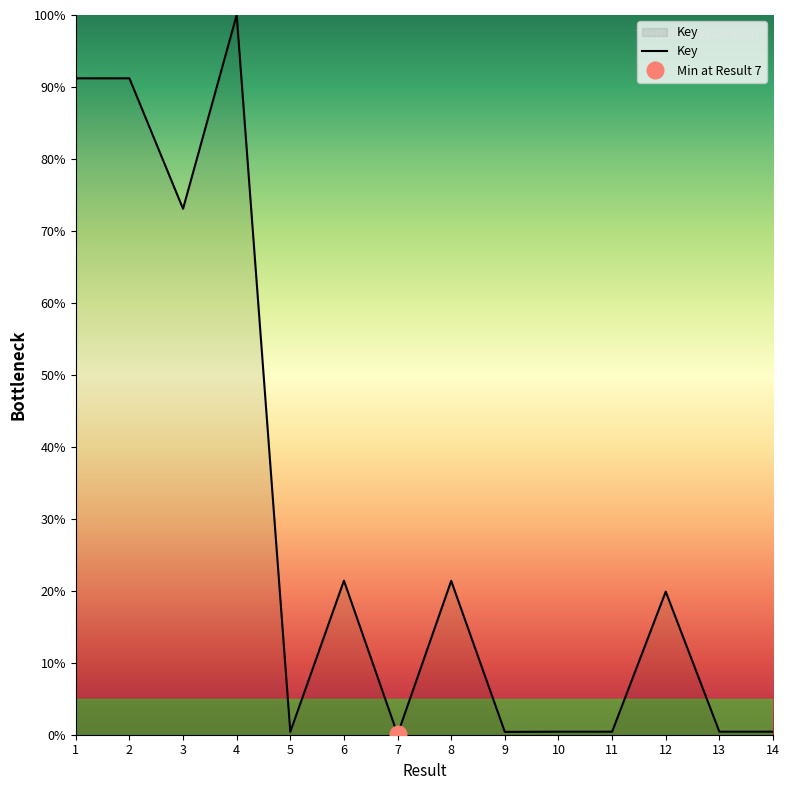

Where does the data first go above 19?

1